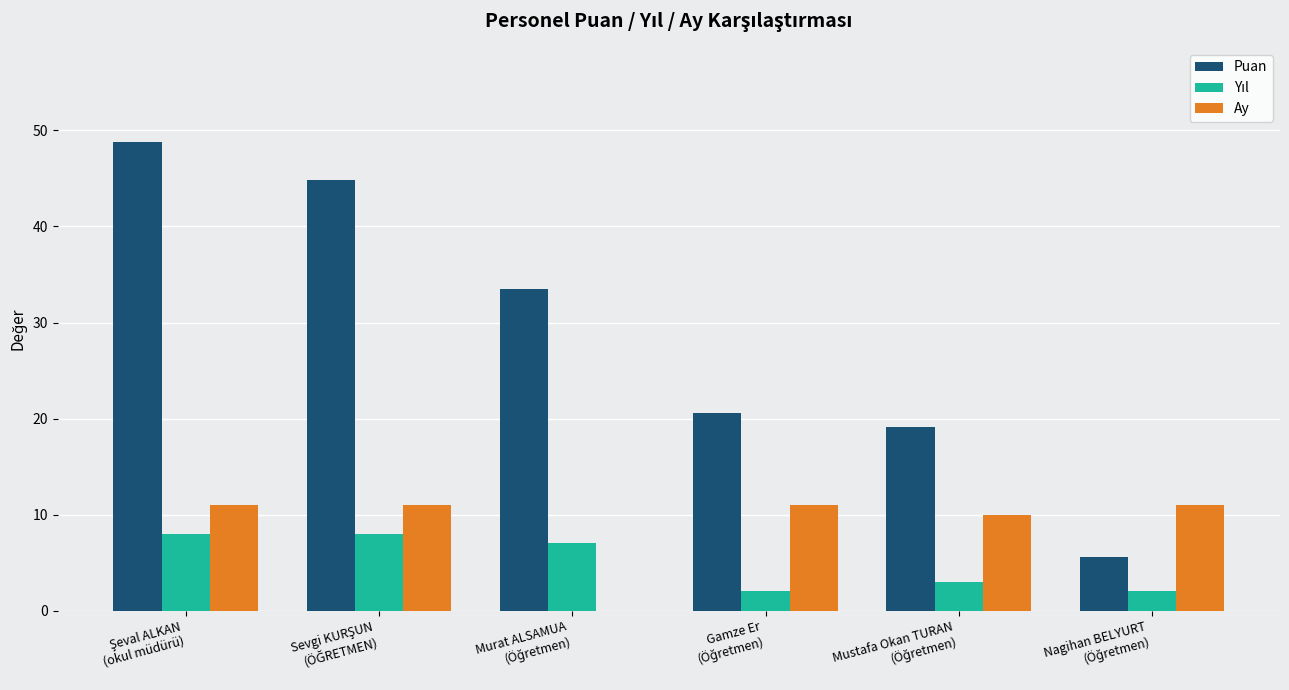

Which series has the largest total across all categories?

Puan